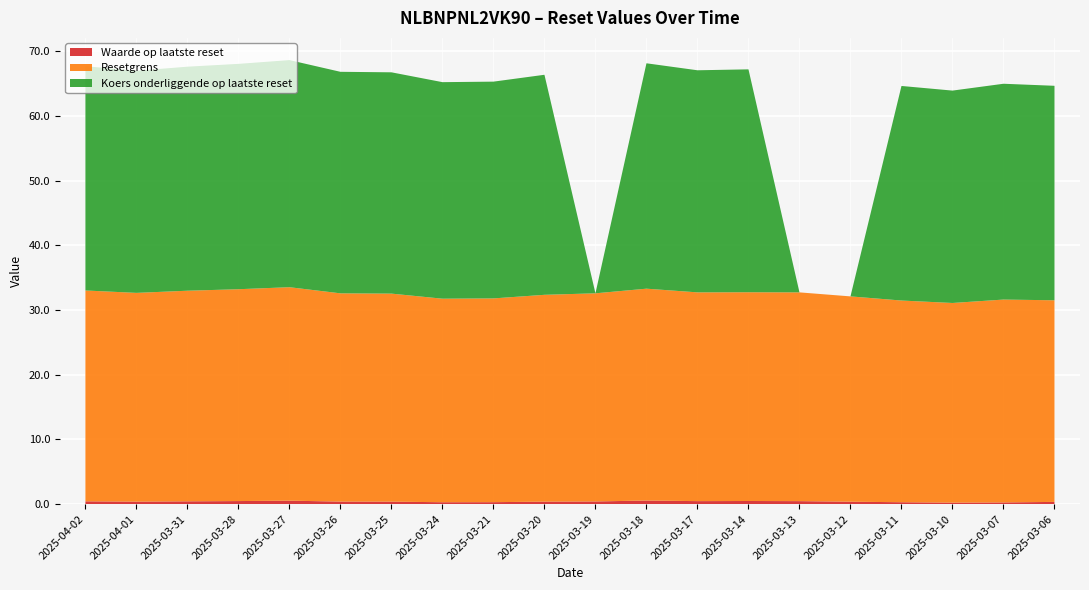

What is the difference between the second highest and minimum values in the Koers onderliggende op laatste reset series?

34.8